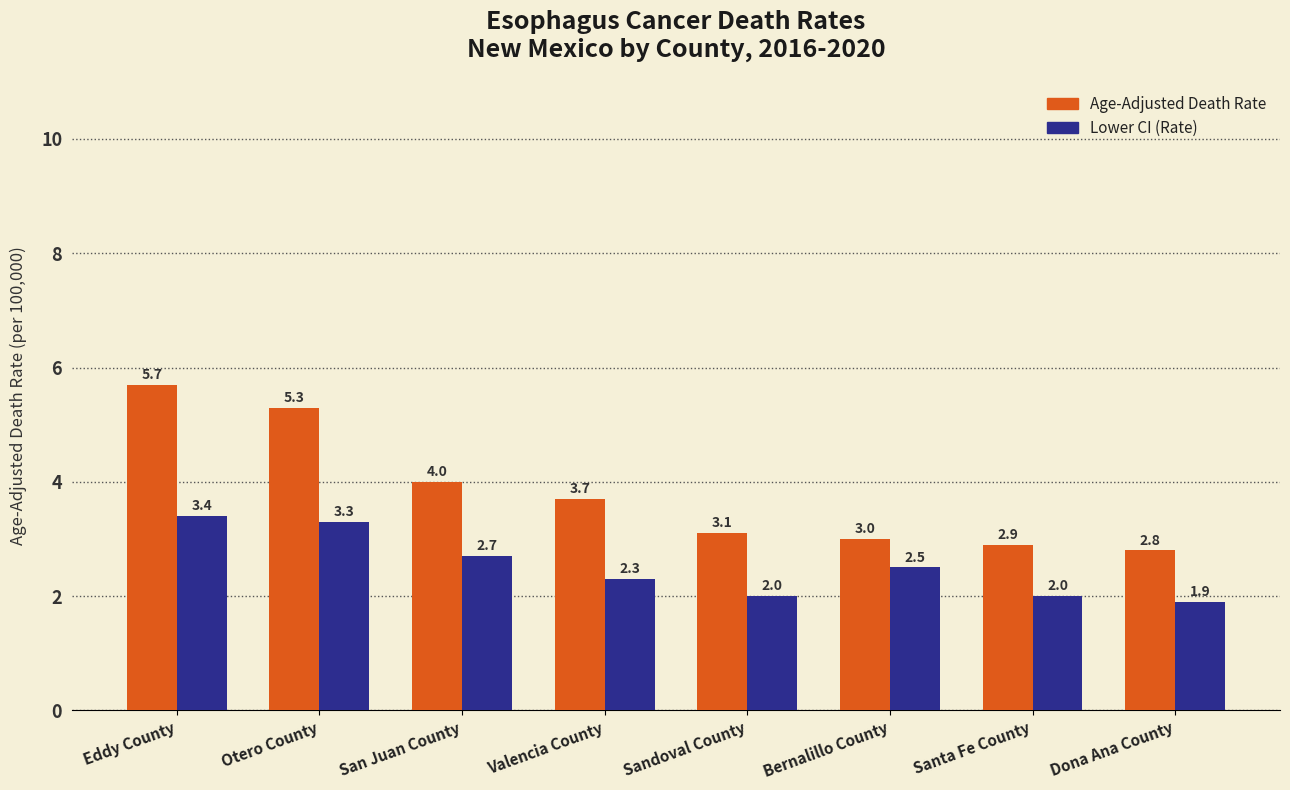

Rank the series by their average value, from lowest to highest.

Lower CI (Rate), Age-Adjusted Death Rate